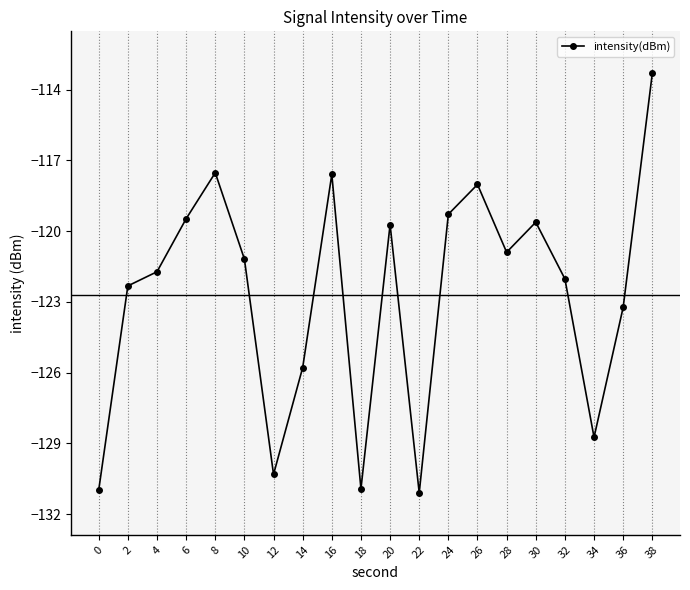

At which category does the chart reach its peak across all series?

38